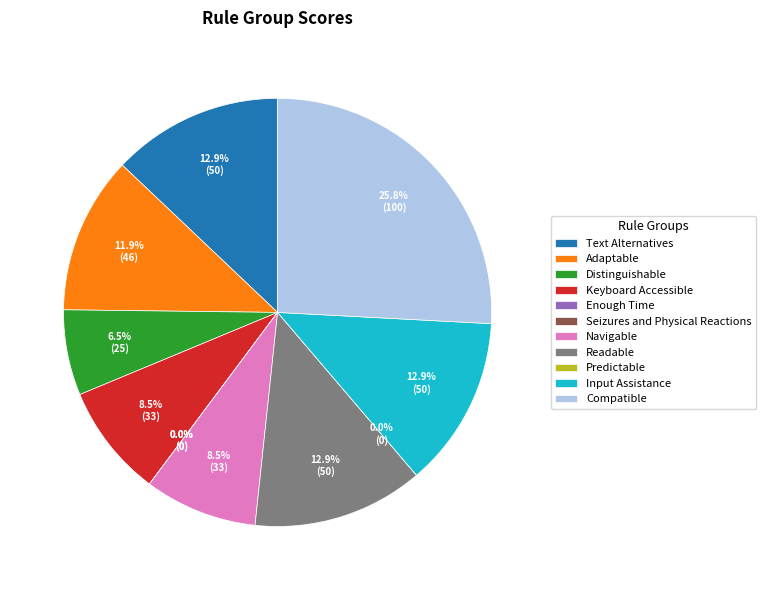

Does any single category account for the majority?

No